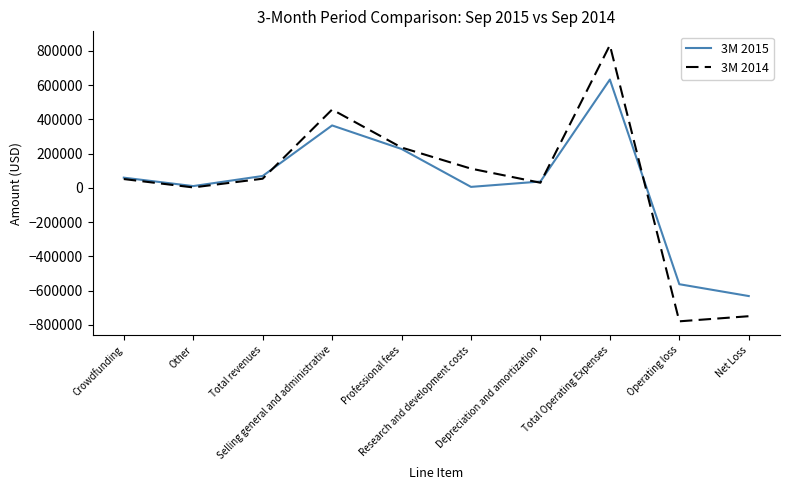

What is the sum of all 3M 2015 values?

205943